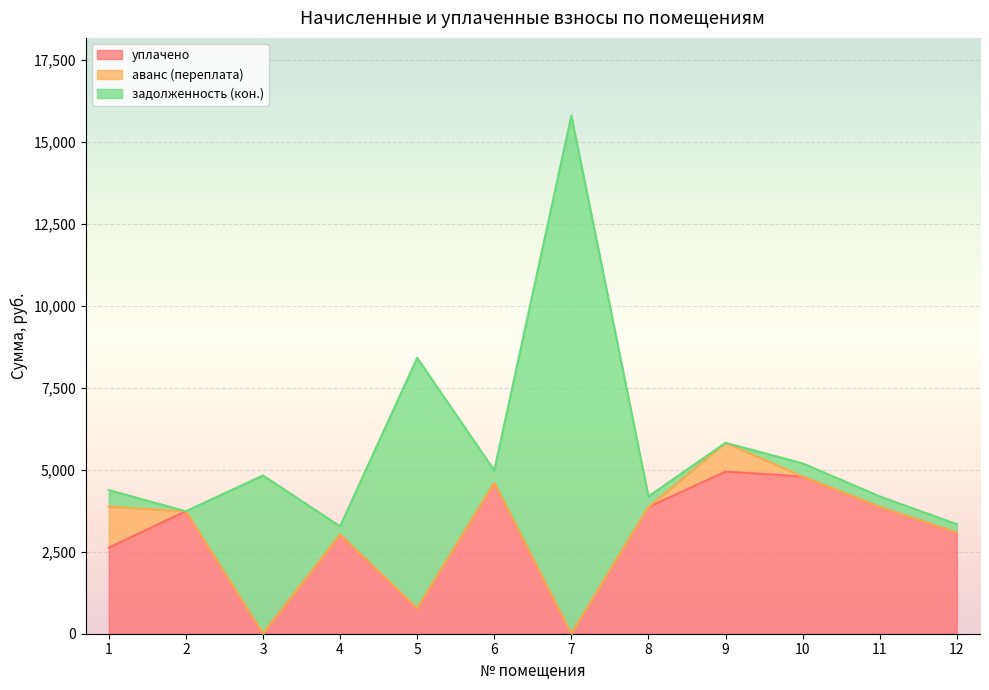

The value of задолженность (кон.) at 7 is 3333.5. True or false?

False